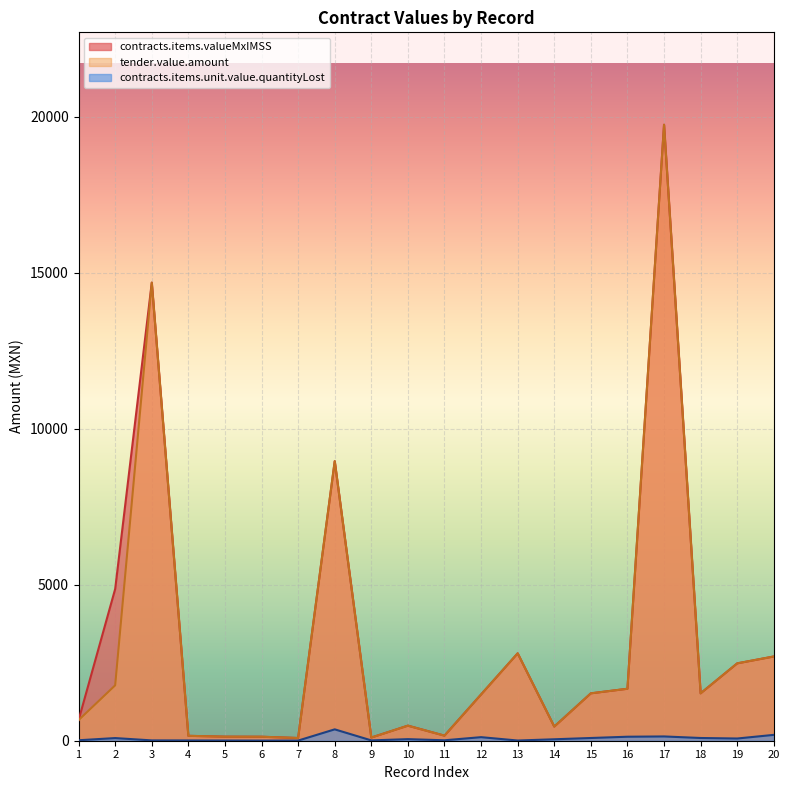

What is the difference between the maximum and second lowest values in the tender.value.amount series?

19638.5